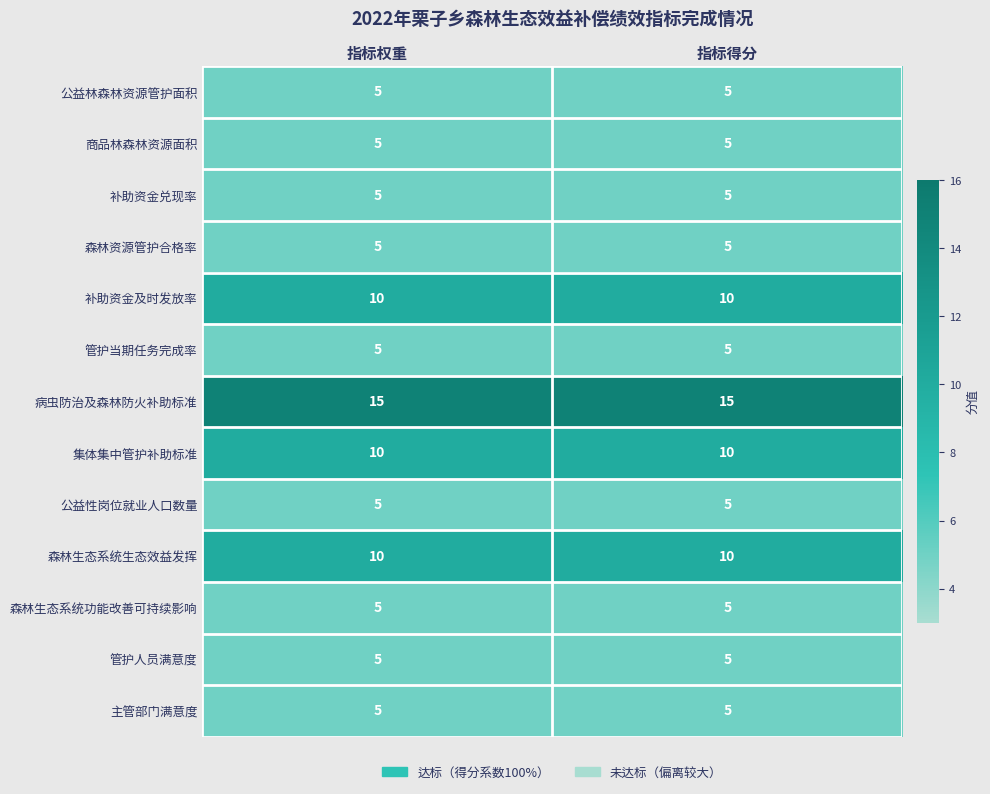

What is the average value of the 公益林森林资源管护面积 series?

5